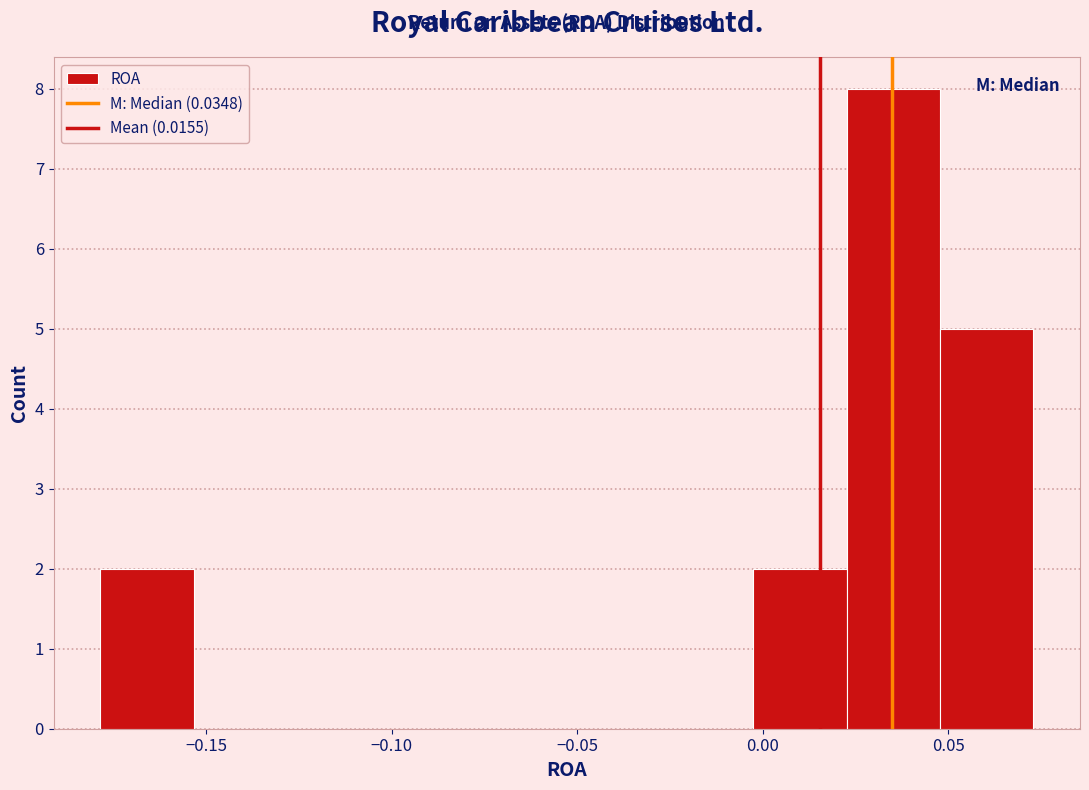

Reading left to right, transcribe this chart: for each bar, give the range it covers on the x-axis and its height. Neither the bar edges nor the heights are printed on the chart, so give them approximately, as read against the axes.

-0.180 to -0.155: 2
-0.155 to -0.130: 0
-0.130 to -0.105: 0
-0.105 to -0.080: 0
-0.080 to -0.055: 0
-0.055 to -0.030: 0
-0.030 to -0.005: 0
-0.005 to 0.025: 2
0.025 to 0.050: 8
0.050 to 0.075: 5